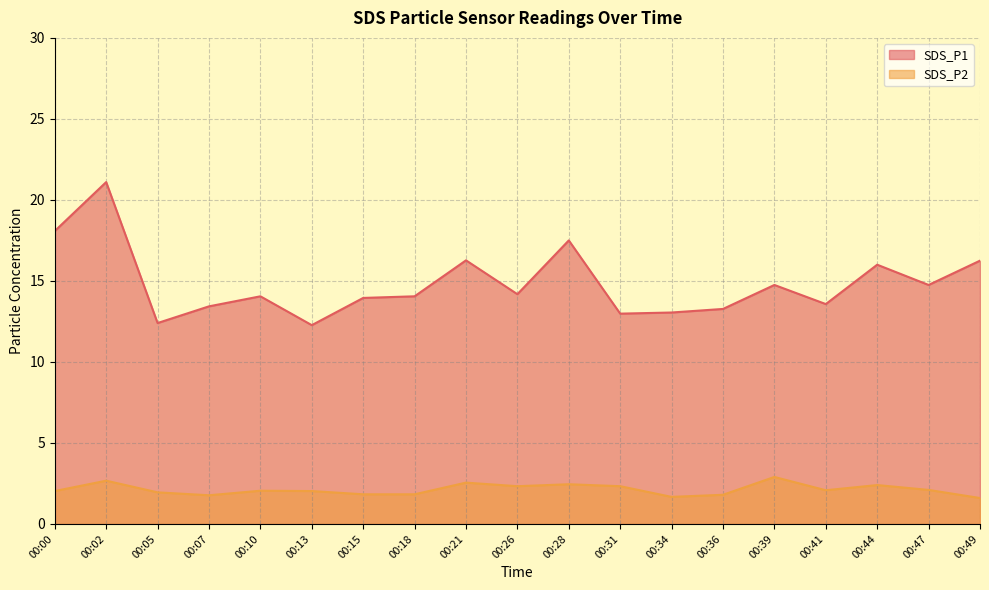

In SDS_P1, how many points are higher than both neighbors (excluding endpoints)?

6